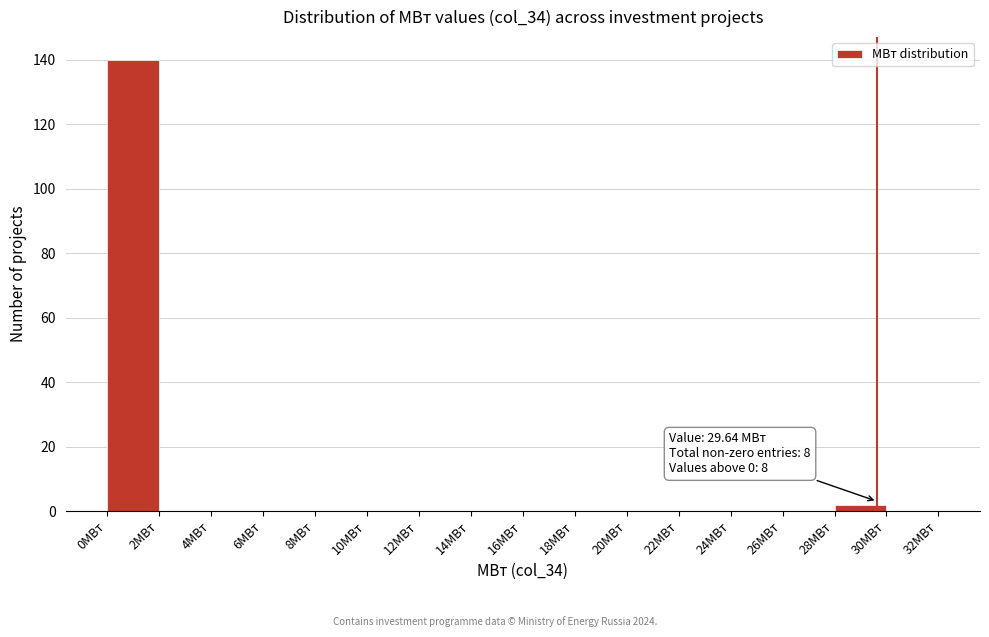

Over which range of the x-axis is the bar tallest?

0 to 2